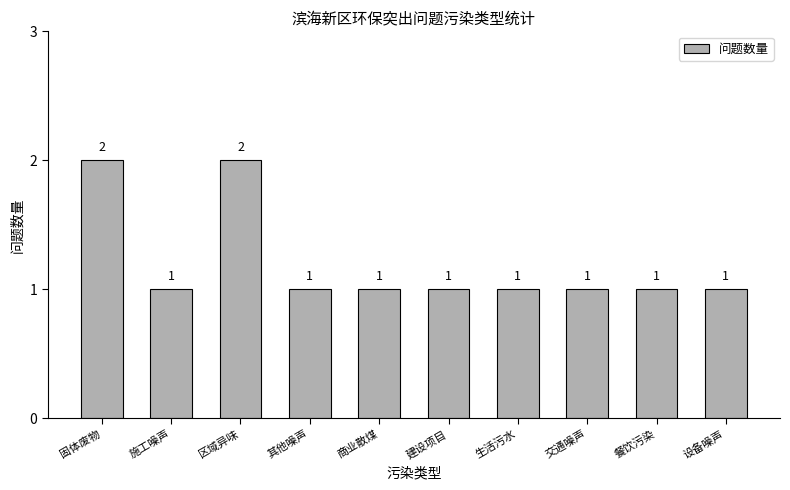

How many bars are there in total?

10